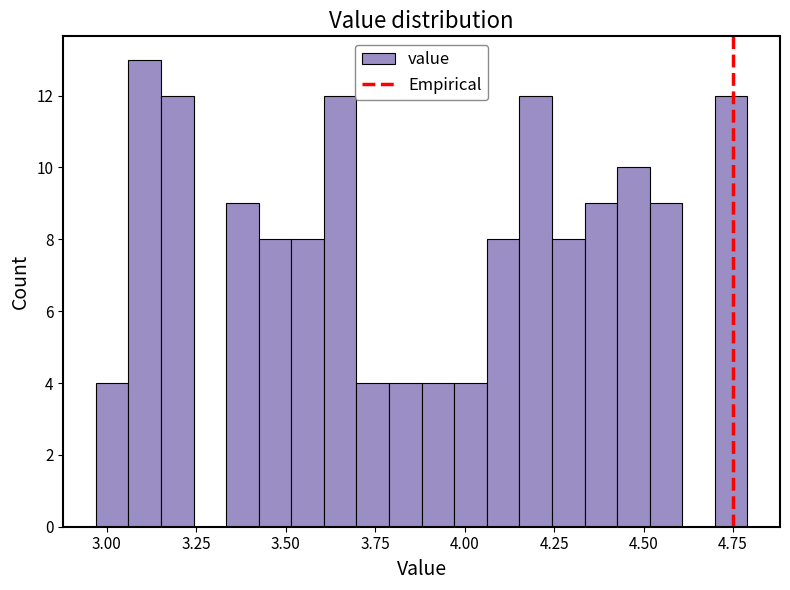

Read against the x-axis, roughly where is the centre of the tallest bar?

3.10